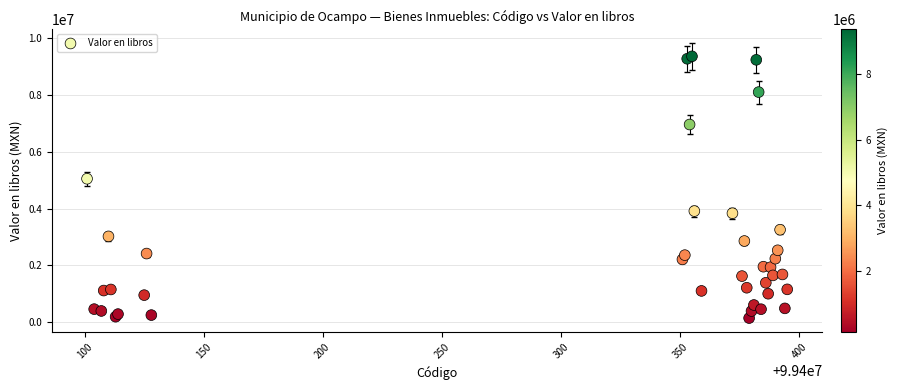

What Y value in the scatter plot is closest to 4754809?

5053428.4